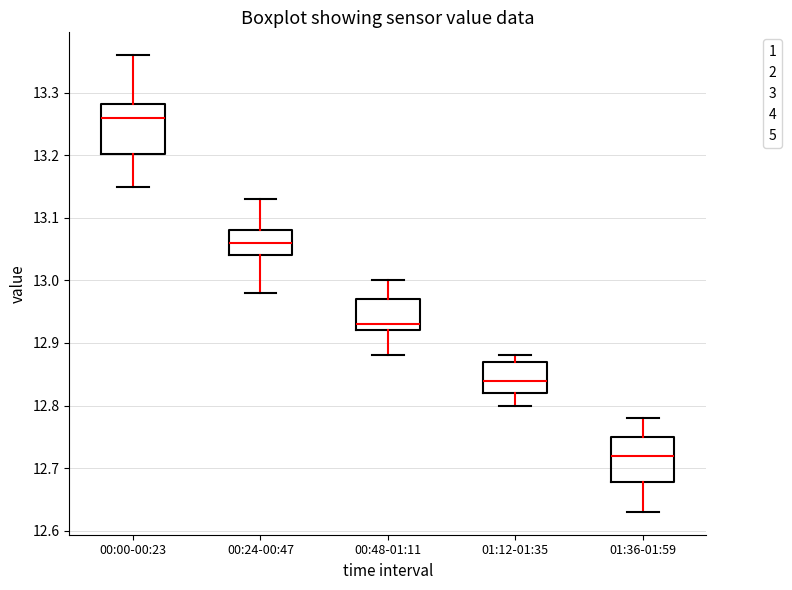

Which box has the highest median line?

00:00-00:23